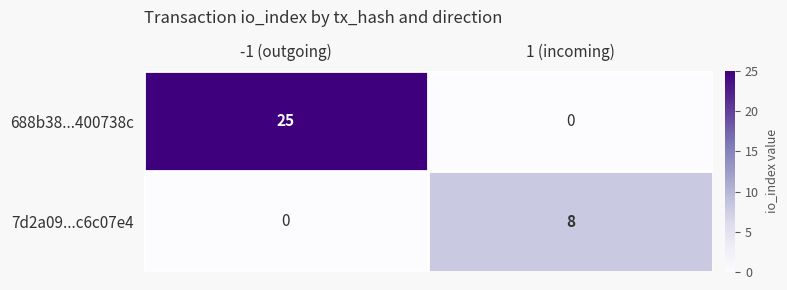

What is the total value across all series at 1 (incoming)?

8